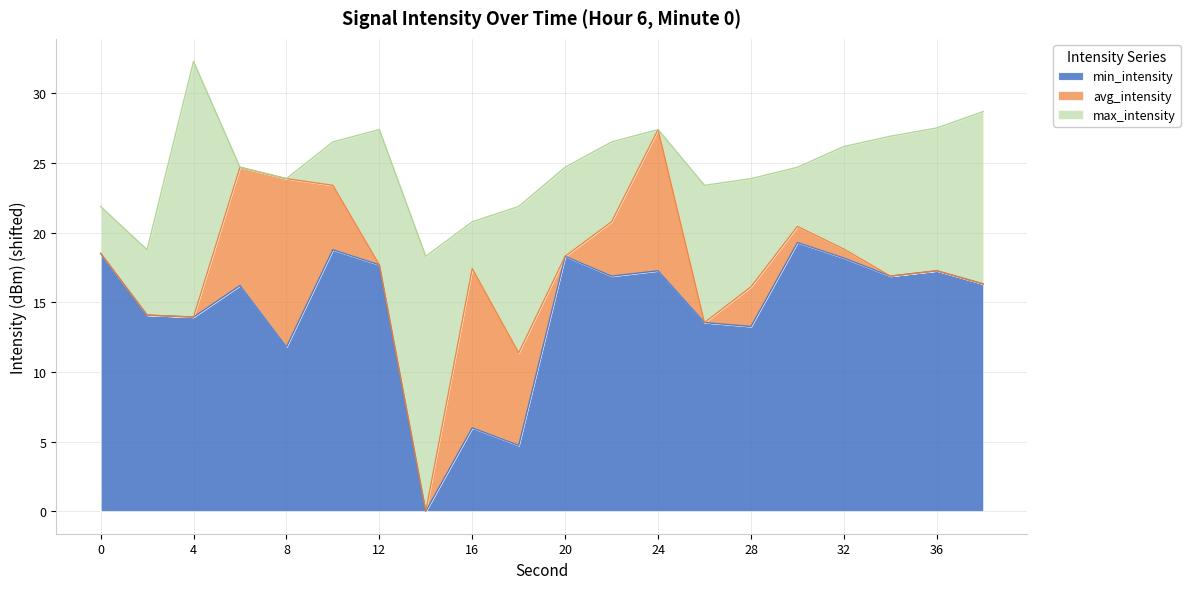

Which has a higher value, 24 or 14?

24